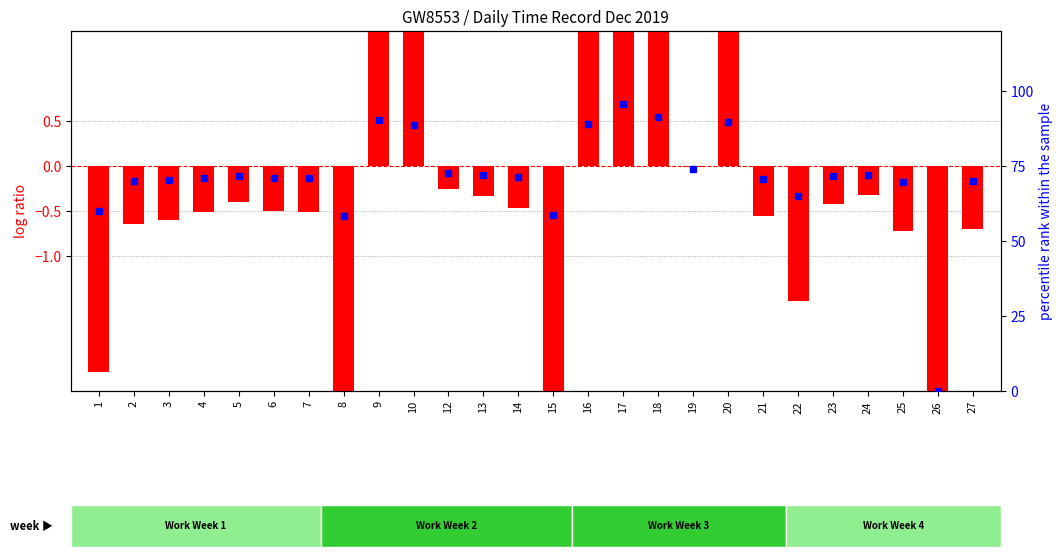

Are the bars horizontal?

No